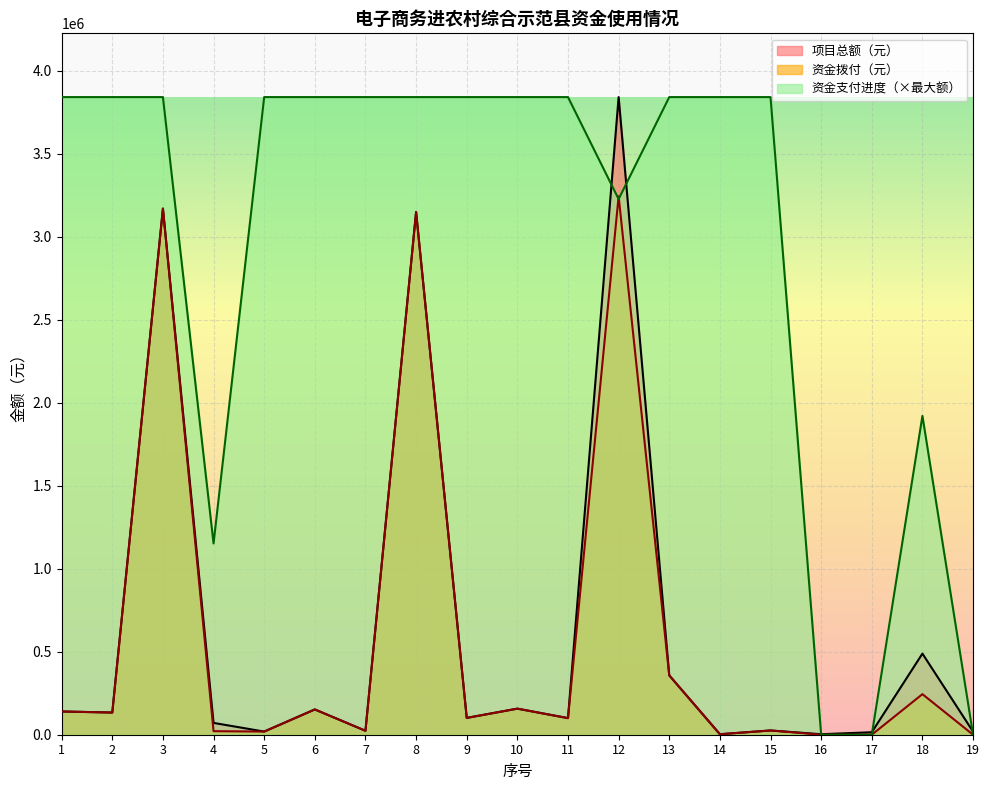

What is the difference between the maximum and minimum values in the 项目总额（元） series?

3838470.0